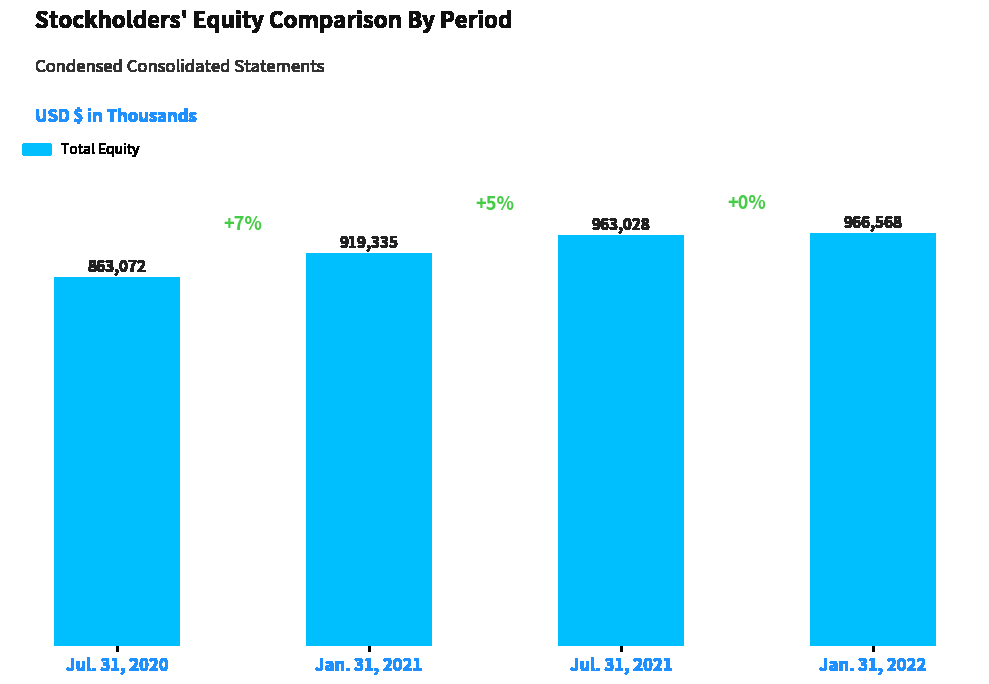

Between Jan. 31, 2021 and Jul. 31, 2020, which is larger?

Jan. 31, 2021